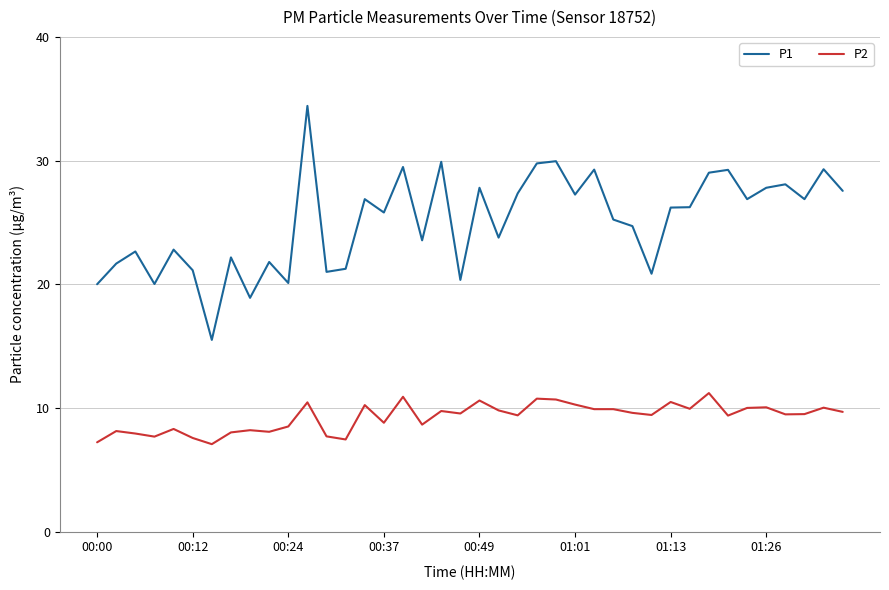

Which series has the largest total across all categories?

P1